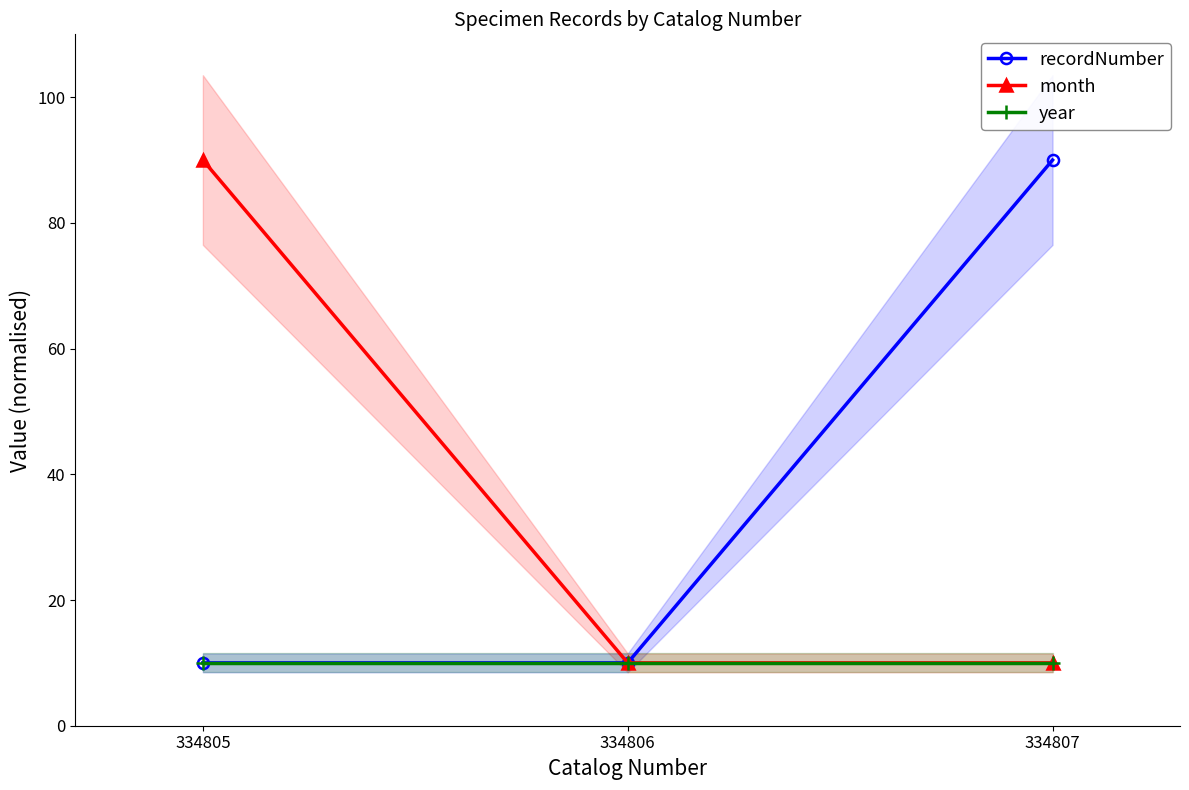

Is the value of month at 334807 greater than the value of recordNumber at 334805?

No